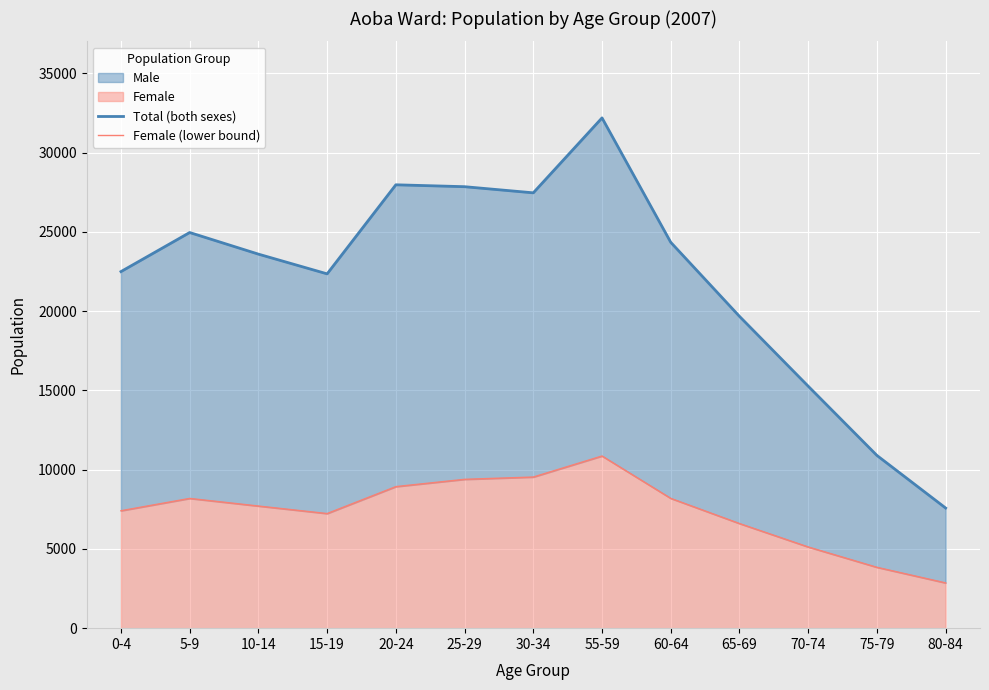

Reading right to left, list all the values displayed in this chart.

Total (both sexes): 7579	10897	15265	19671	24342	32190	27463	27850	27970	22351	23596	24959	22494
Female (lower bound): 2855	3840	5123	6601	8189	10861	9534	9390	8930	7230	7705	8185	7408